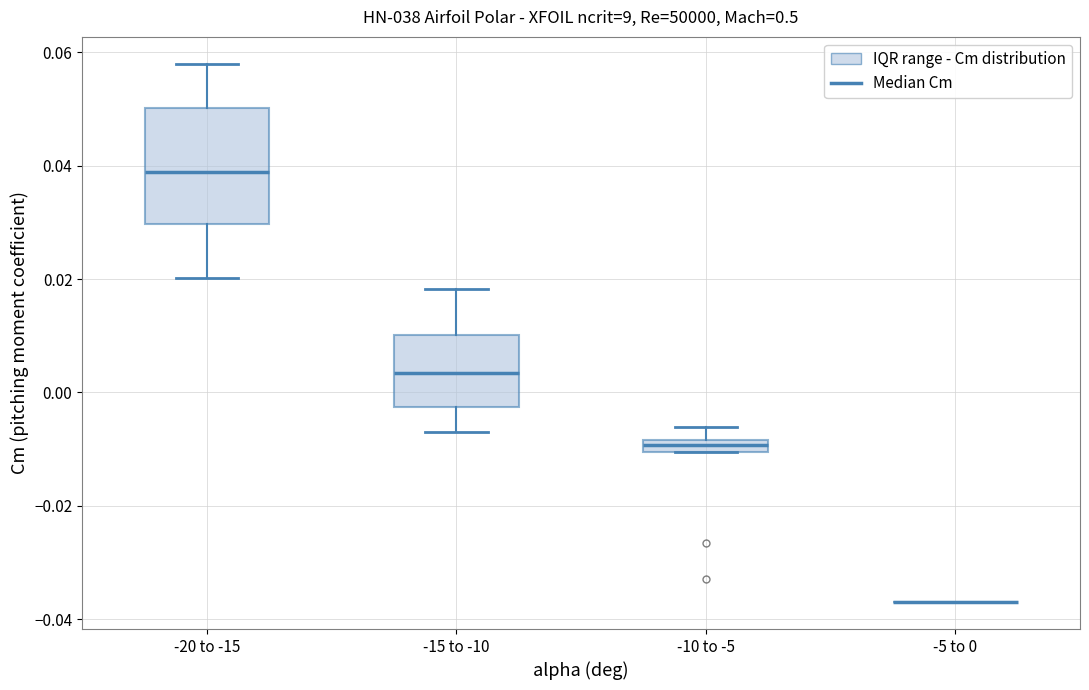

Where does the lower whisker of the box for -15 to -10 end on the y-axis? The values are not printed on the chart, so give them approximately, as read against the axis.

-0.006